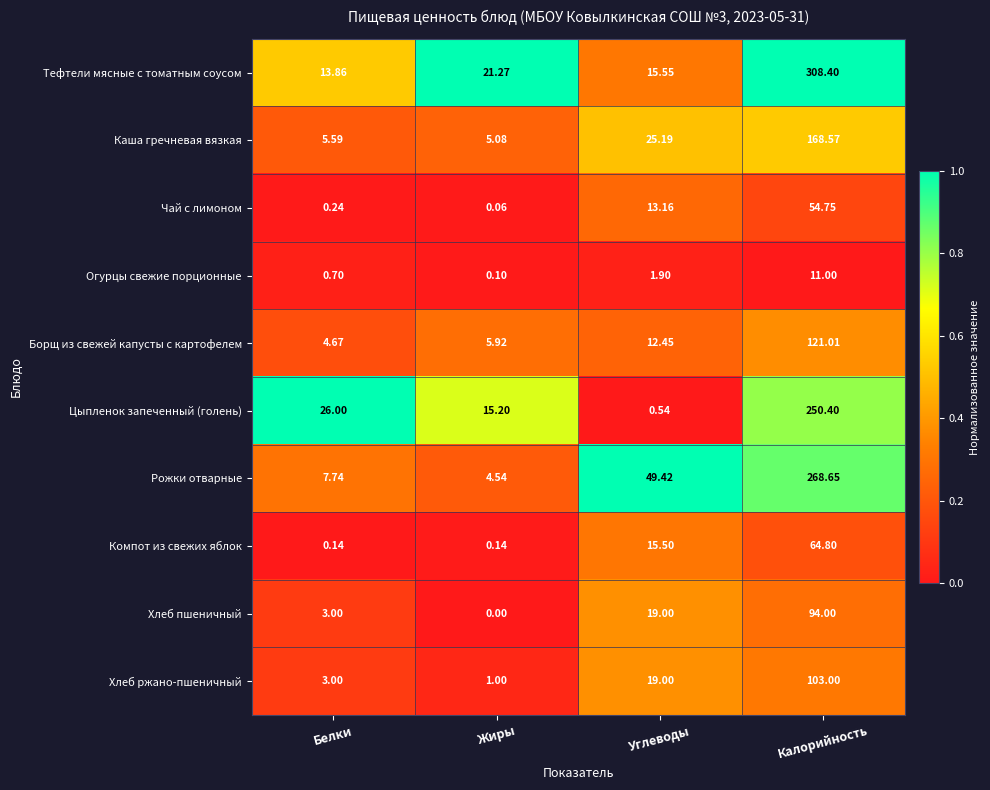

What is the total value across all series at Калорийность?

1444.6